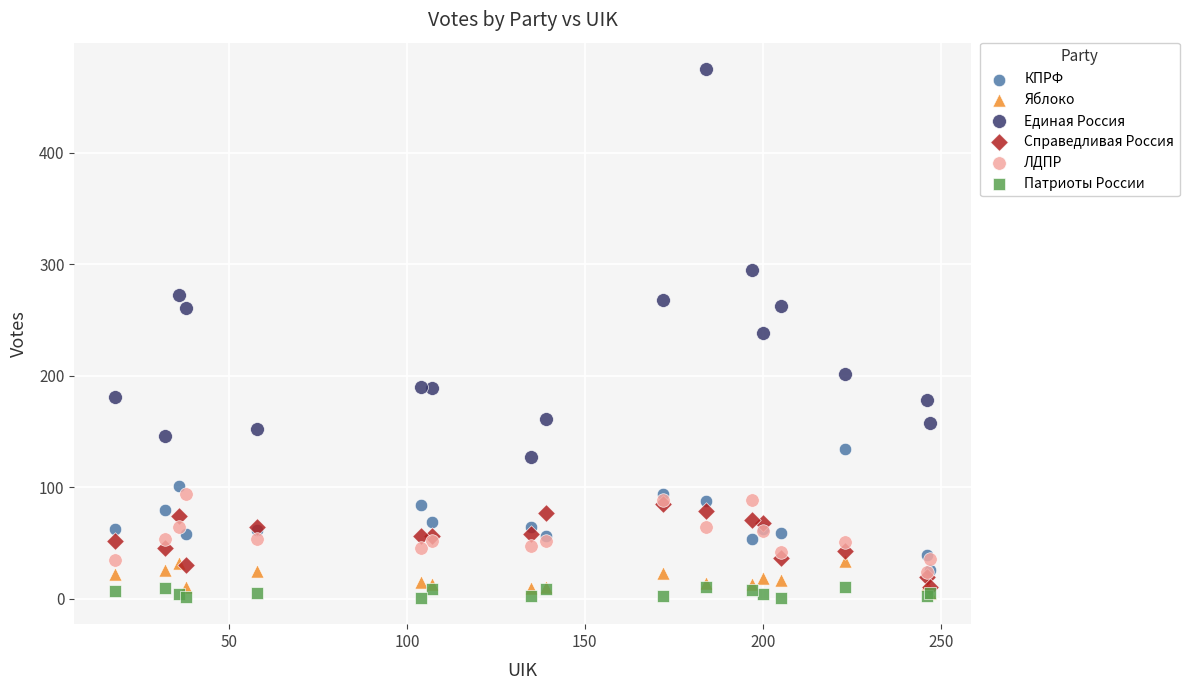

What are all the series names shown in the legend?

КПРФ, Яблоко, Единая Россия, Справедливая Россия, ЛДПР, Патриоты России